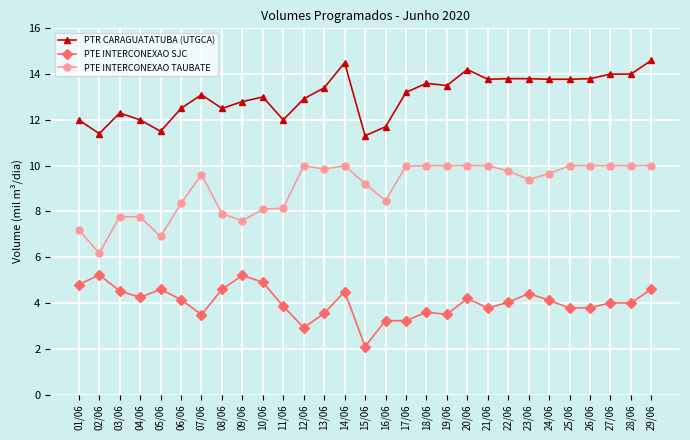

True or false: PTR CARAGUATATUBA (UTGCA) and PTE INTERCONEXAO SJC intersect in this chart.

False